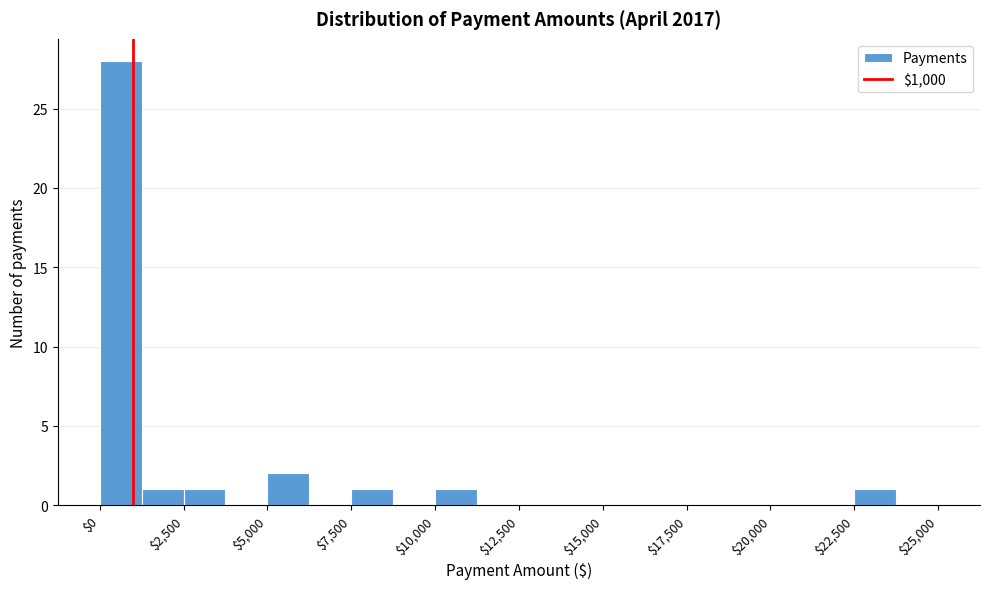

Around what value on the x-axis is the tallest bar? Give the approximate position of its centre, as read against the axis.

500